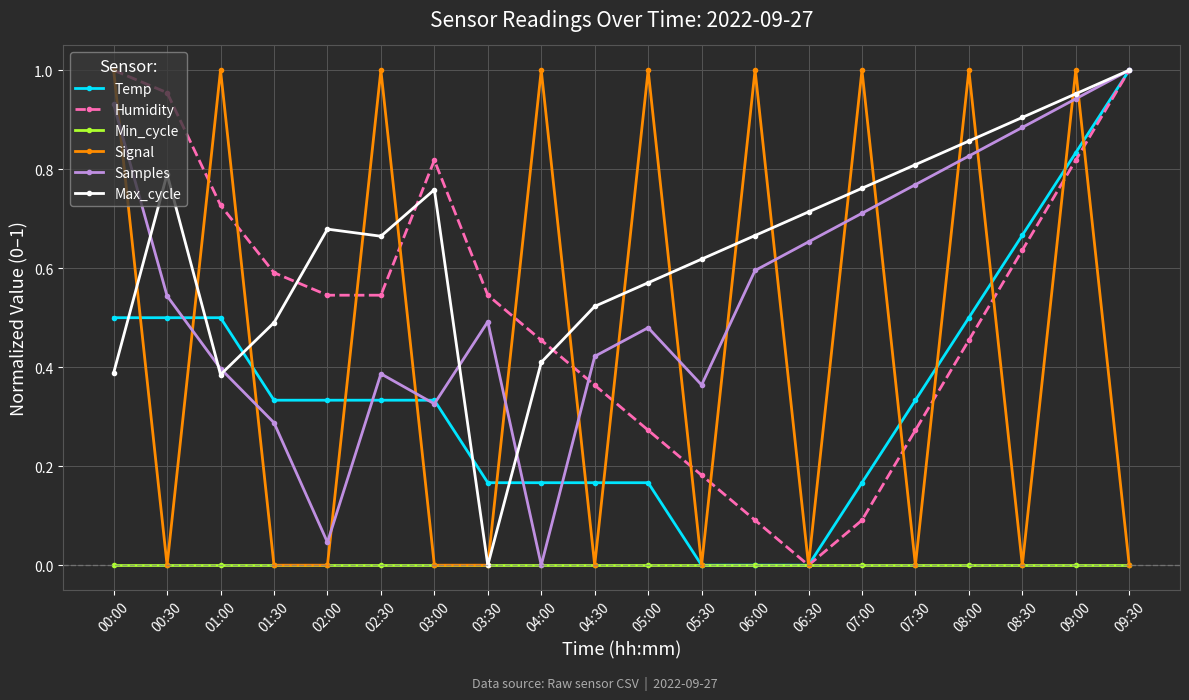

Between 03:30 and 07:30, which series saw the biggest shift?

Max_cycle